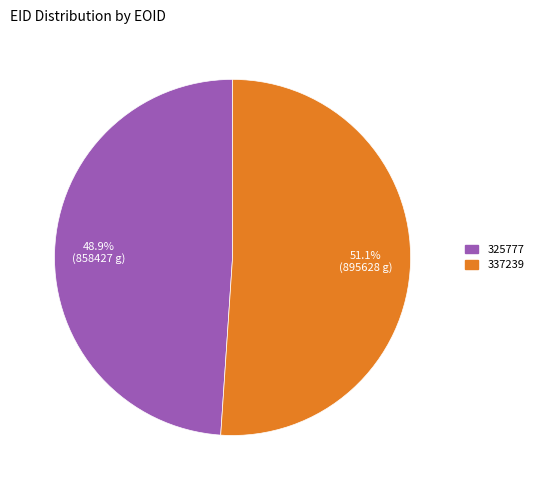

Approximately how many times larger is the value at 337239 compared to 325777?

1.0